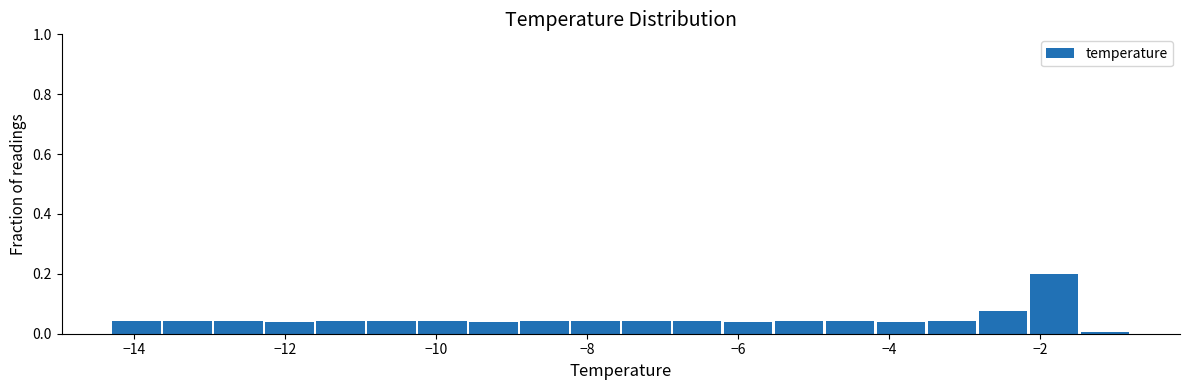

Around what value on the x-axis is the tallest bar? Give the approximate position of its centre, as read against the axis.

-1.8